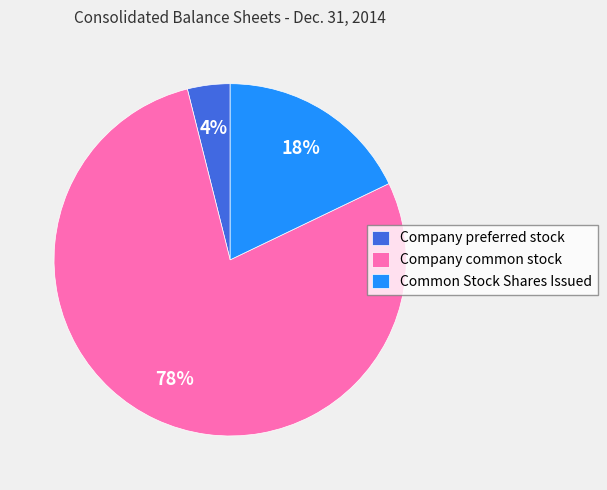

Is the sum of Company preferred stock and Company common stock greater than half?

Yes